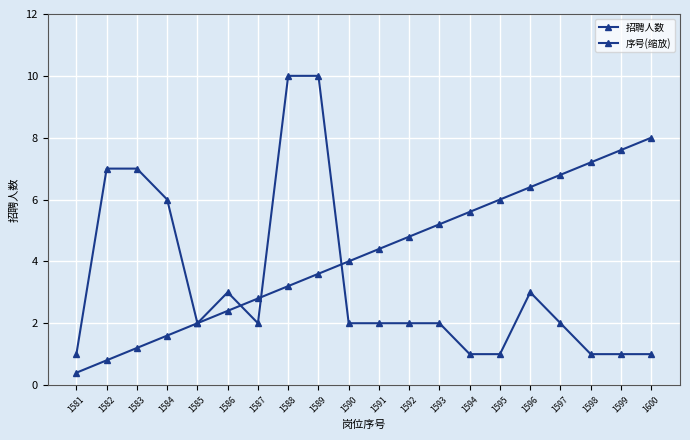

How many distinct data groups are displayed?

2